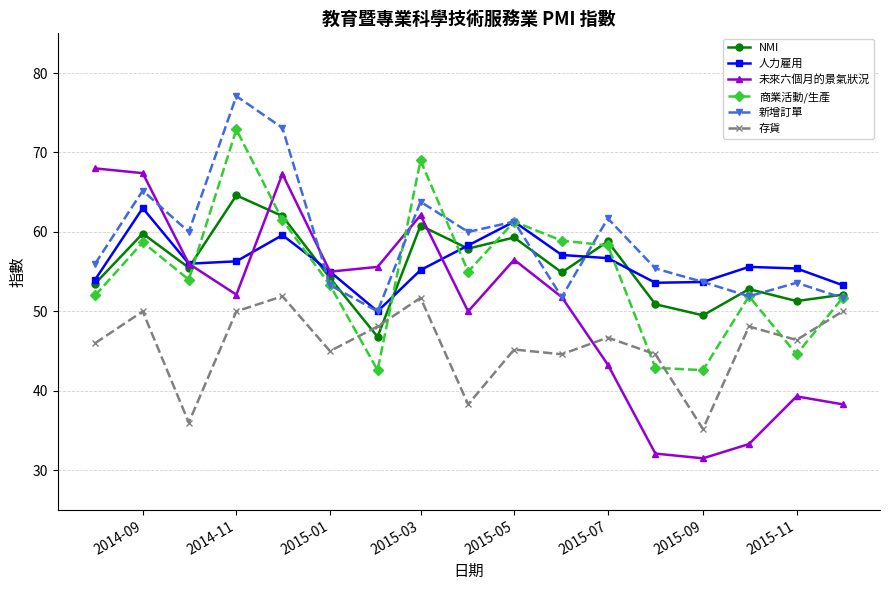

True or false: NMI has more than 0 interior local peaks.

True